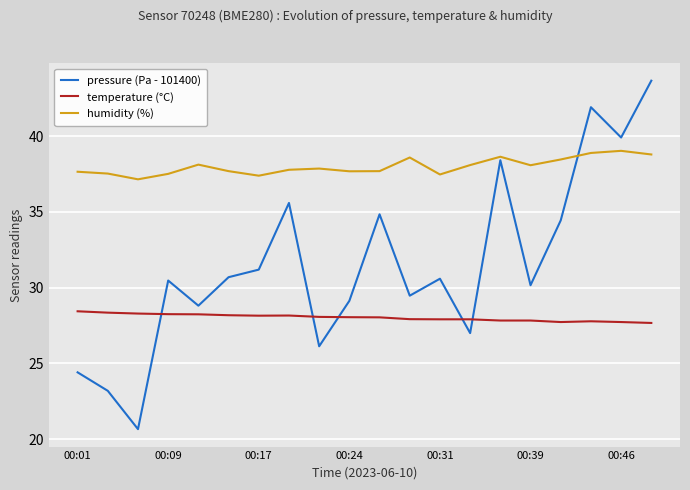

Is this an area chart (filled region under the line)?

No